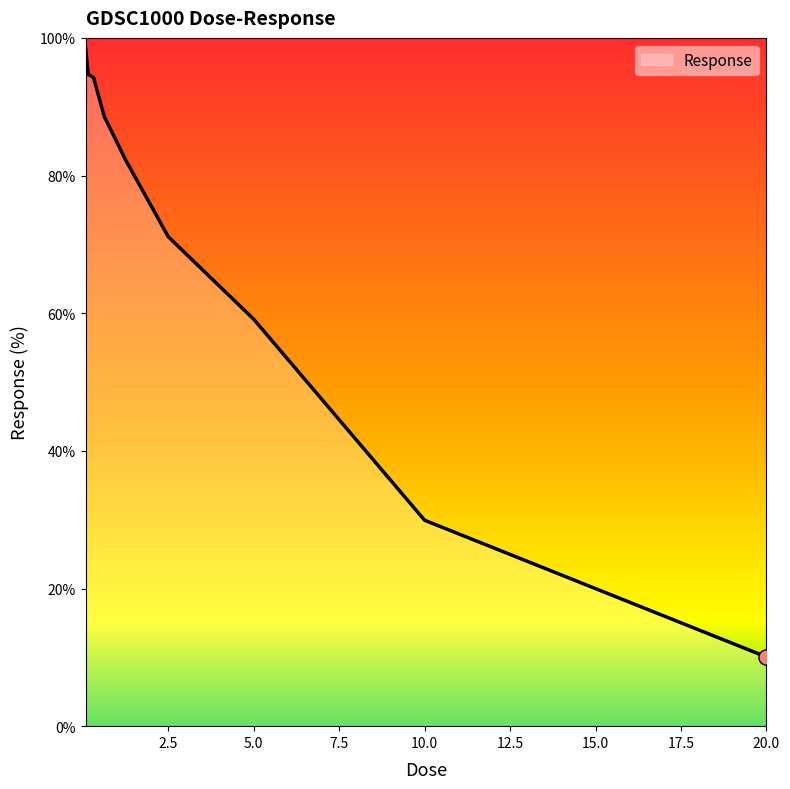

What is the maximum value shown in the chart?

98.6